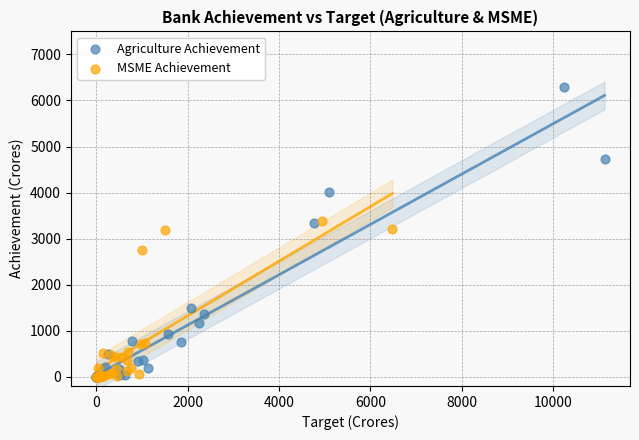

Which series contains the highest Y value?

Agriculture Achievement